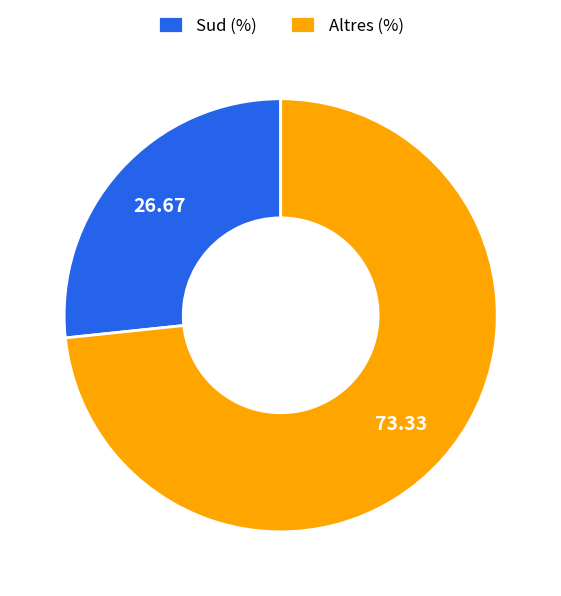

Combined, do Altres (%) and Sud (%) account for over 50%?

Yes